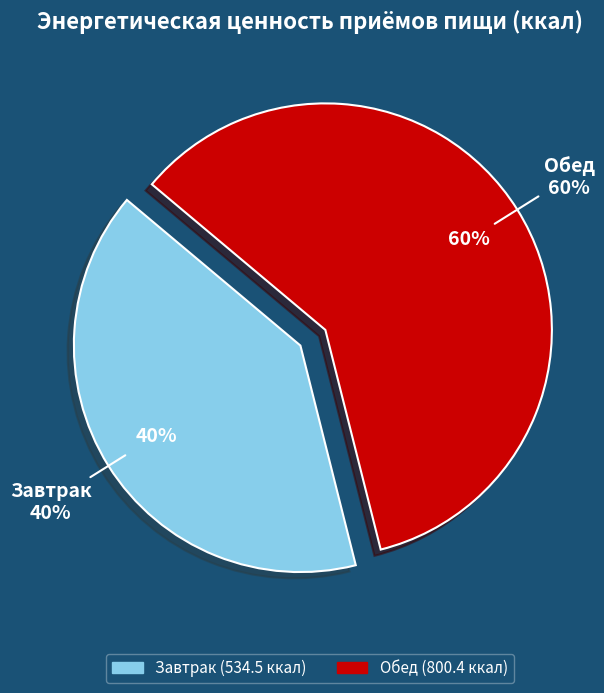

To the nearest percent, what percentage of the pie is Обед?

60%